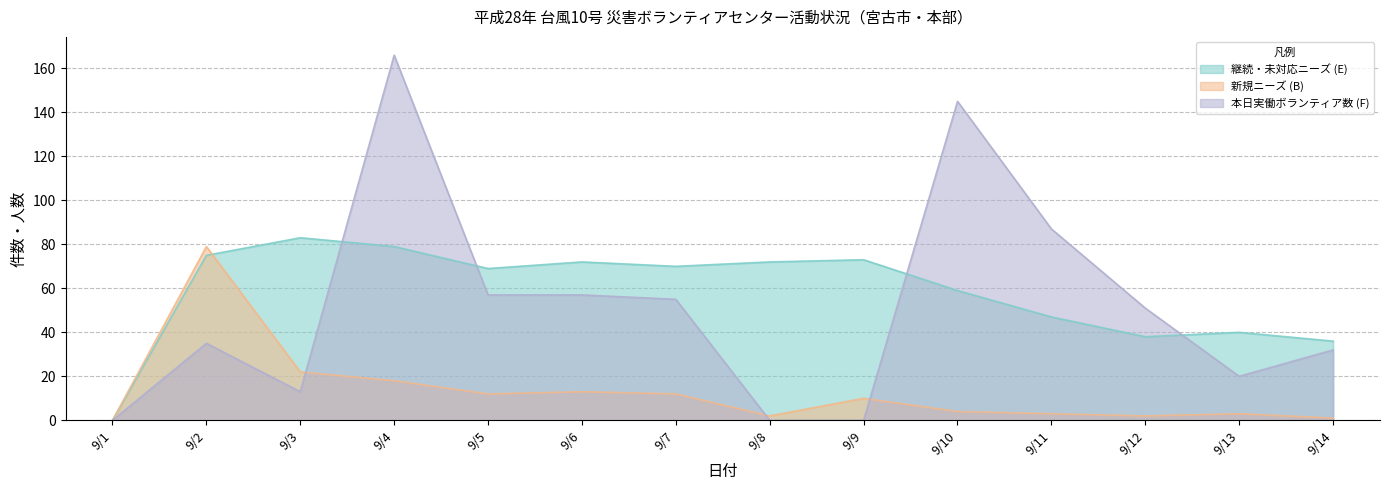

What is the difference between the second highest and second lowest values in the 本日実働ボランティア数 (F) series?

145